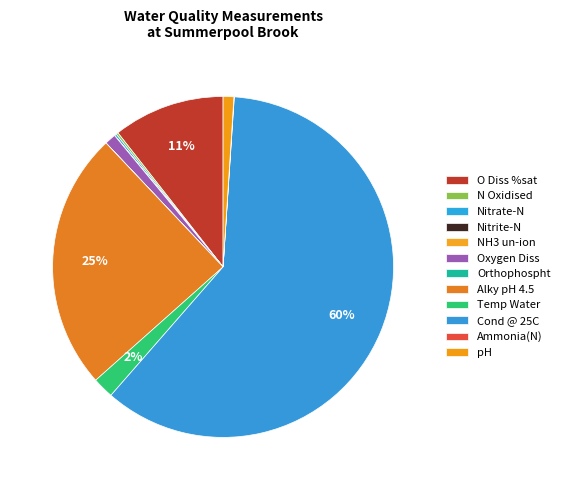

To the nearest percent, what is the difference between the largest and smallest slice percentages?

60%